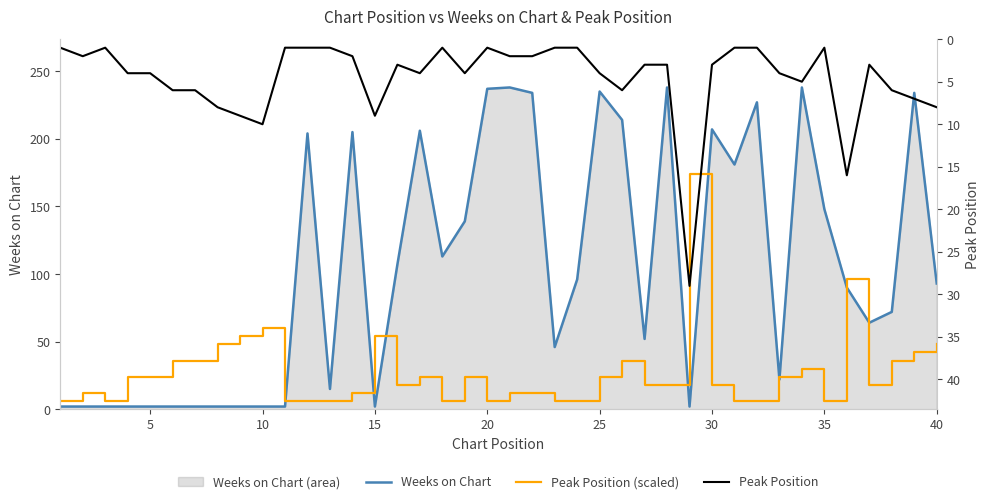

How many lines are shown in the chart?

3